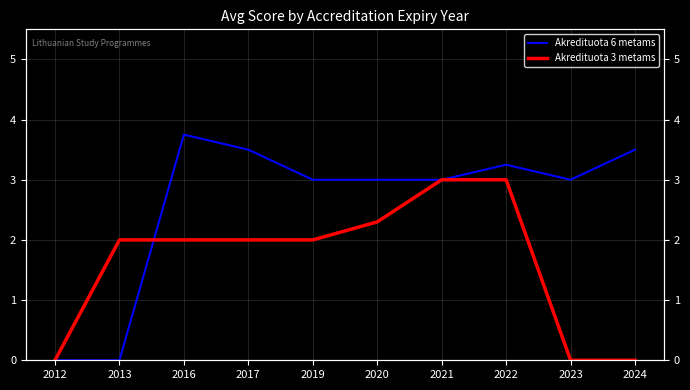

Is it true that Akredituota 3 metams equals 3.2 at 2017?

False